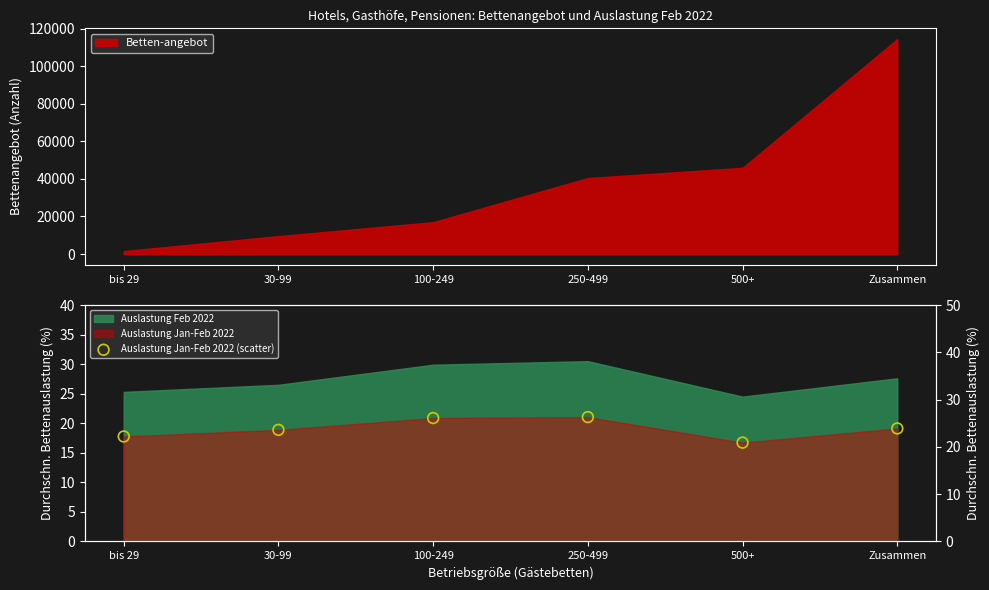

Between 30-99 and 250-499, which is larger?

250-499